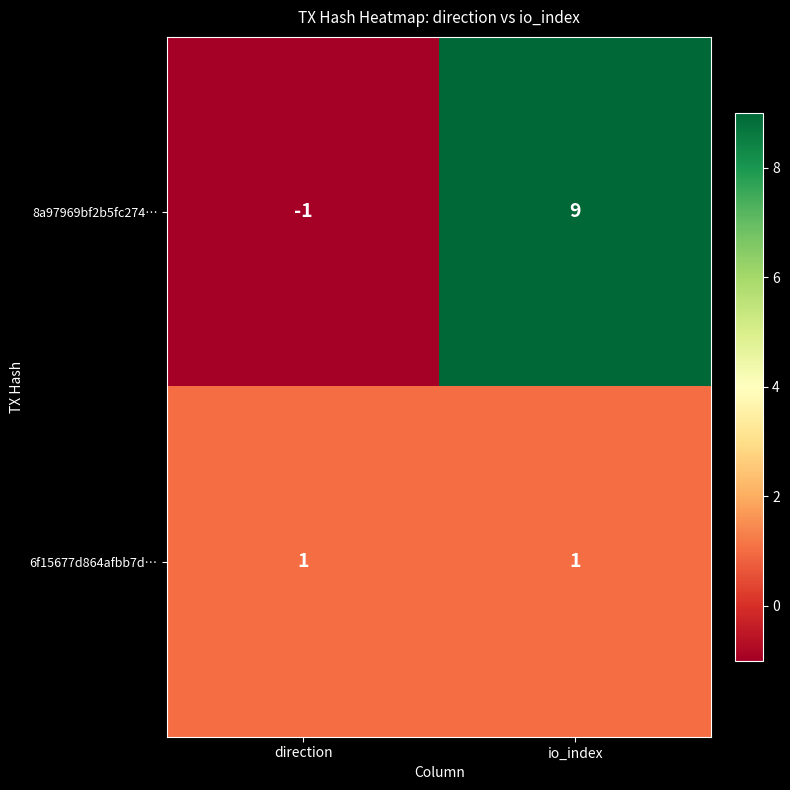

What is the difference between the maximum and minimum values in the 8a97969bf2b5fc274… series?

10